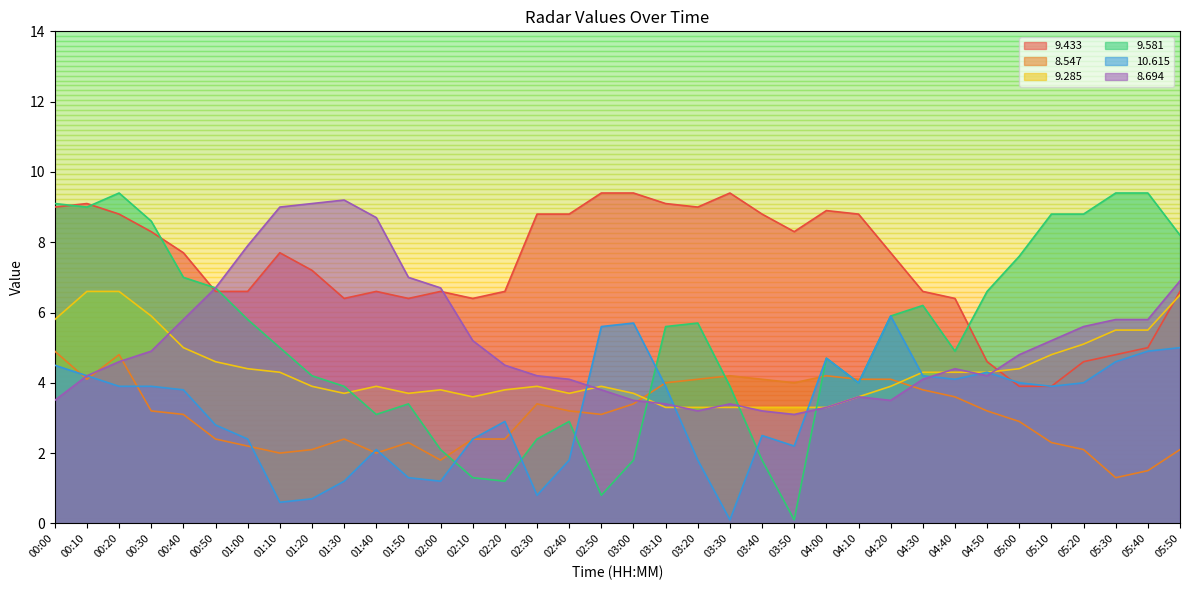

True or false:   9.285 has a value of 3.0 at 00:30.

False